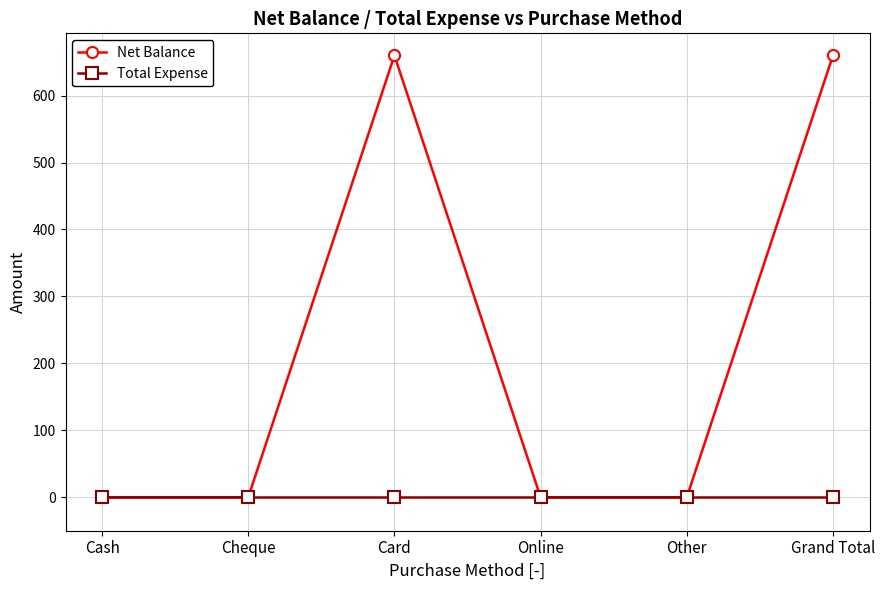

Reading left to right, what are all the values shown in this chart?

Net Balance: 0	0	660	0	0	660
Total Expense: 0	0	0	0	0	0